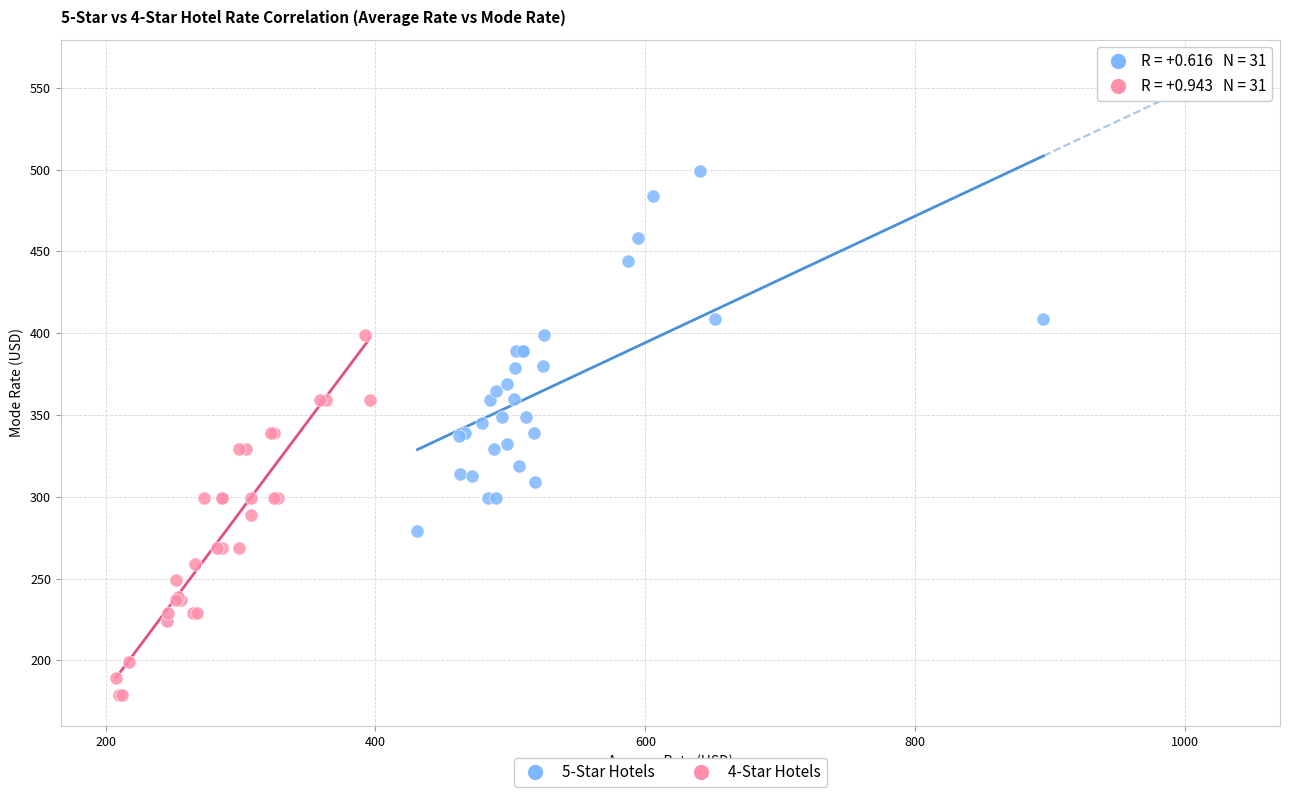

Which series contains the highest Y value?

5-Star Hotels